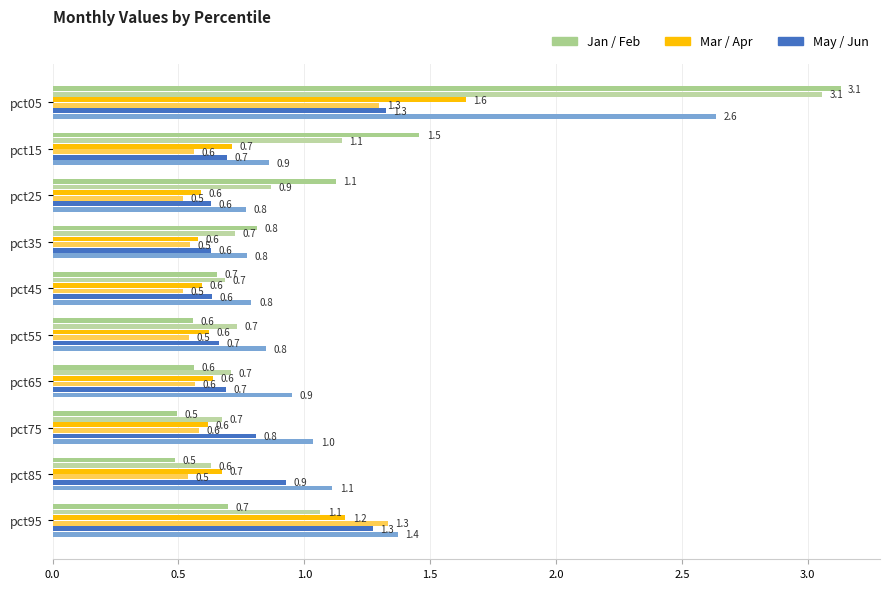

Is it true that Apr equals 0.3 at pct55?

False